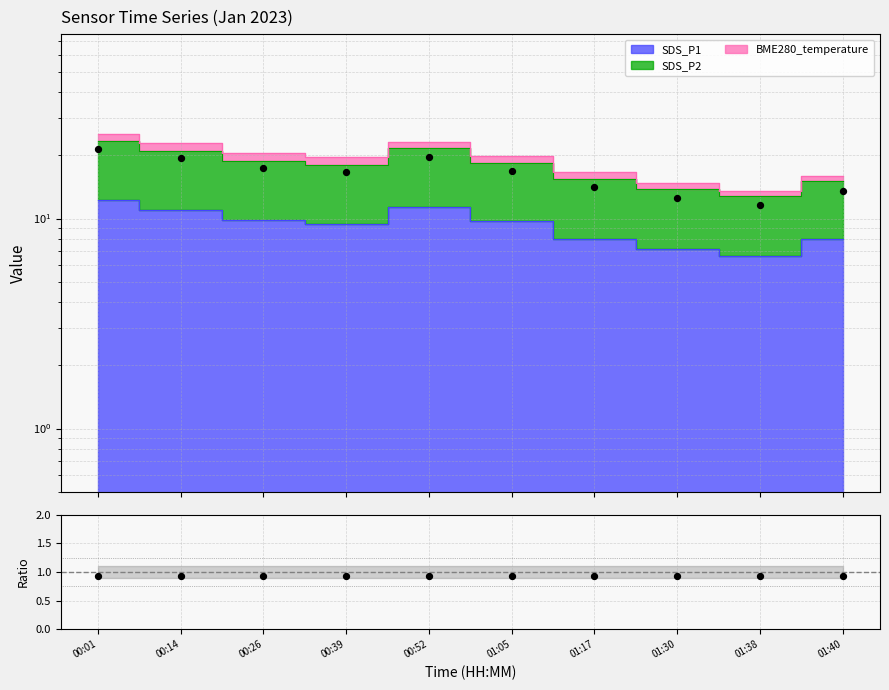

Which series has the largest total across all categories?

Observed